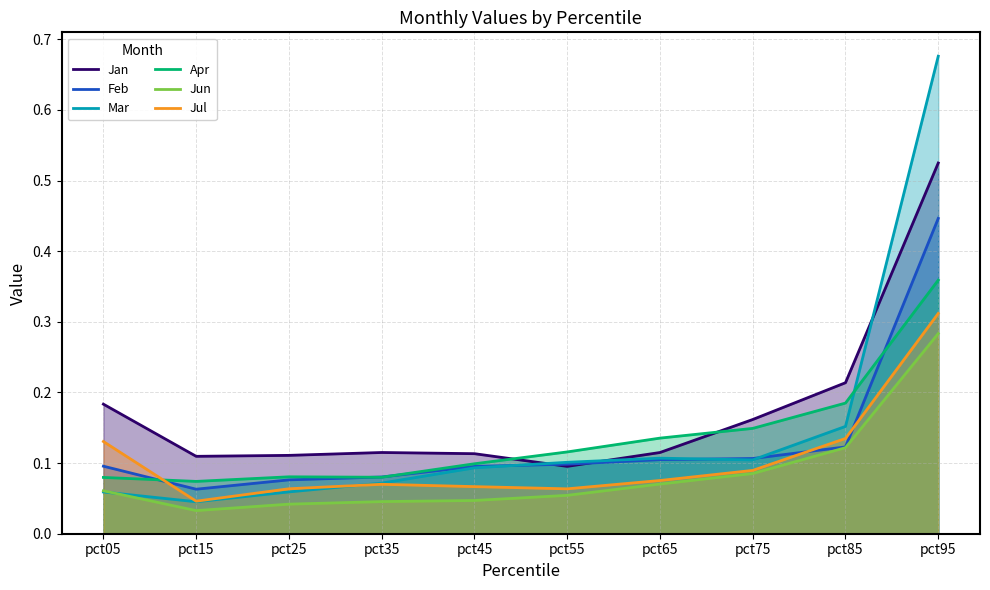

What is the sum of all Jan values?

1.7